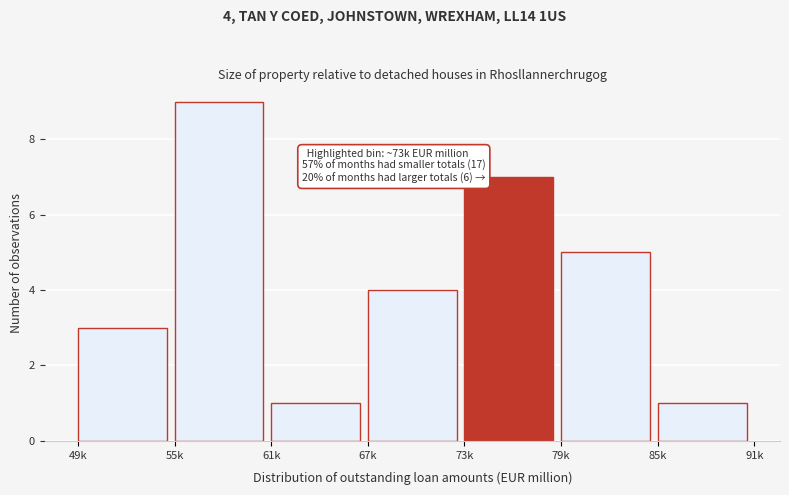

Reading left to right, what are all the values shown in this chart?

49k=3	55k=9	61k=1	67k=4	73k=7	79k=5	85k=1